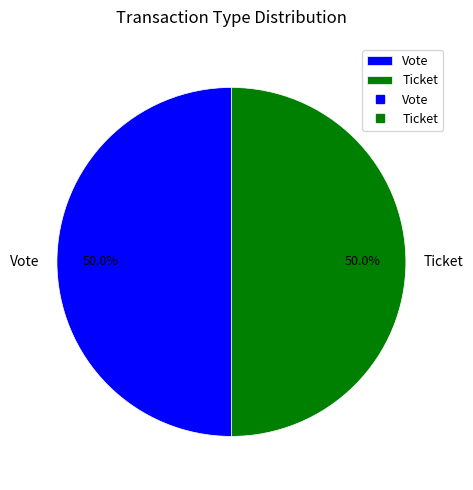

What is the ratio of the value at Vote to the value at Ticket?

1.0